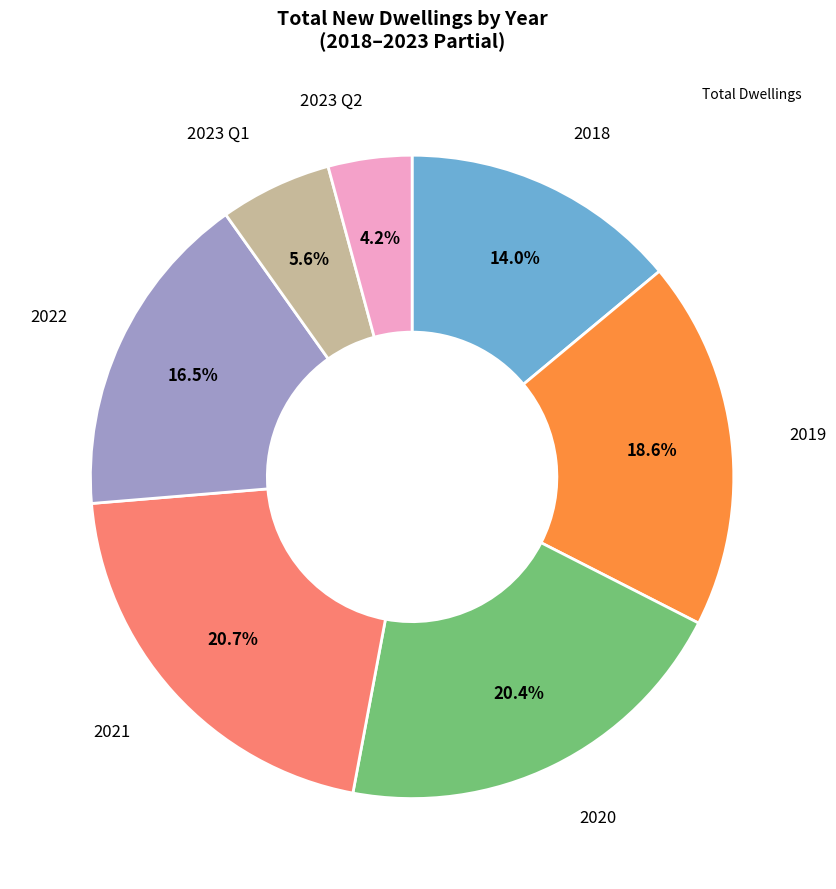

Is there any slice that represents more than half of the pie?

No